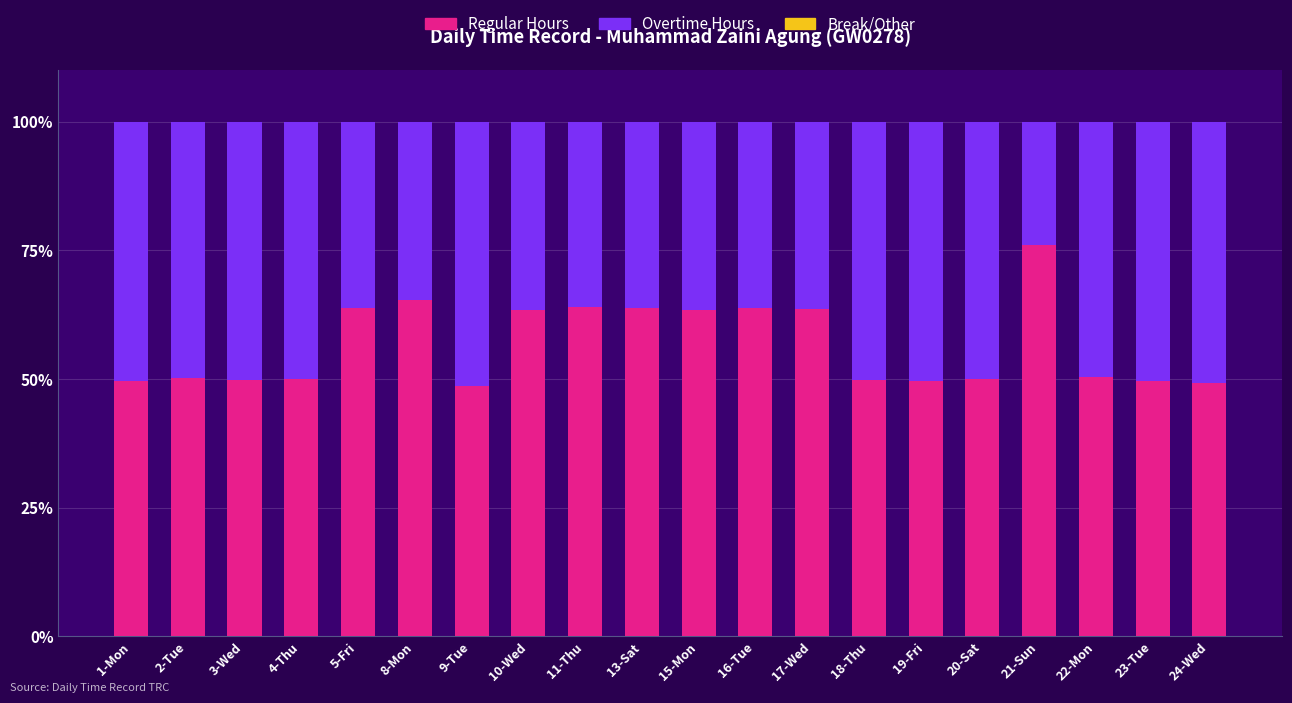

Which category has the highest value in the Regular Hours series?

21-Sun